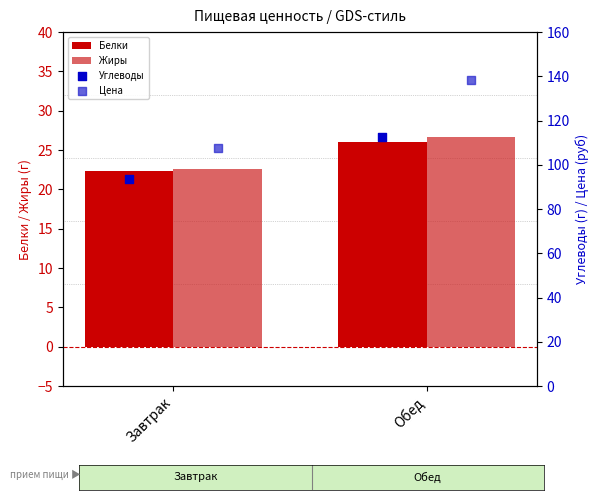

At how many categories does at least one series exceed 95?

2